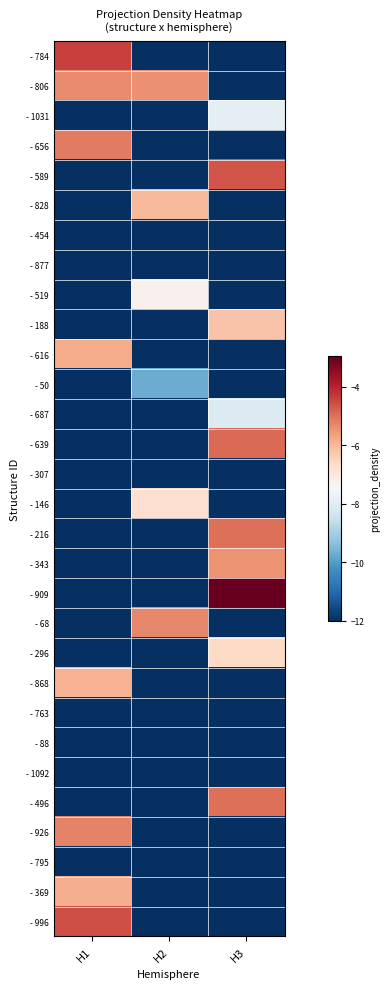

At H3, list the series in order from largest to smallest.

- 909, - 589, - 639, - 216, - 496, - 343, - 188, - 296, - 1031, - 687, - 784, - 806, - 656, - 828, - 454, - 877, - 519, - 616, - 50, - 307, - 146, - 68, - 868, - 763, - 88, - 1092, - 926, - 795, - 369, - 996